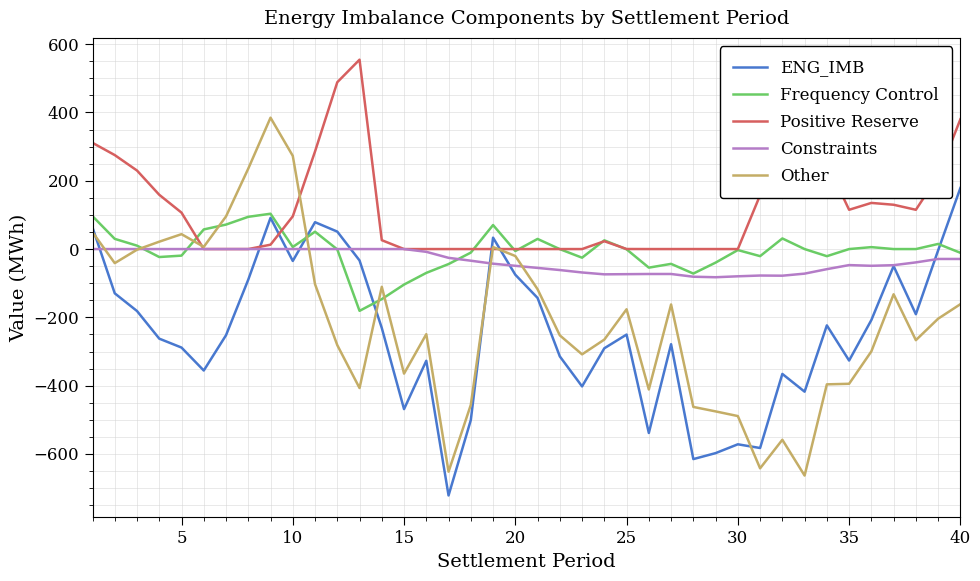

What is the average value of the Frequency Control series?

-5.0